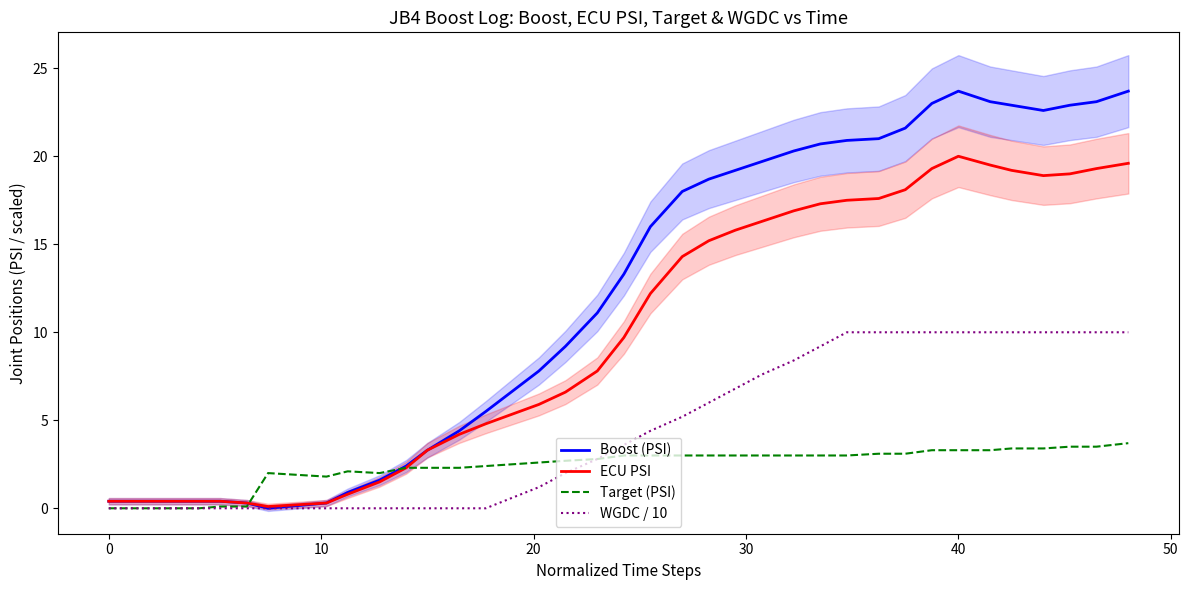

What is the average value of the WGDC / 10 series?

4.6